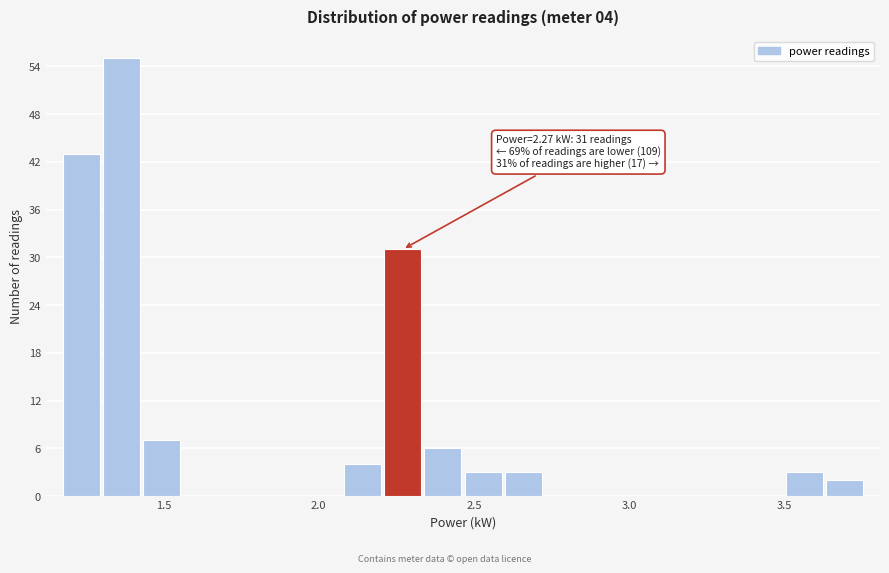

Read against the x-axis, roughly where is the centre of the tallest bar?

1.35